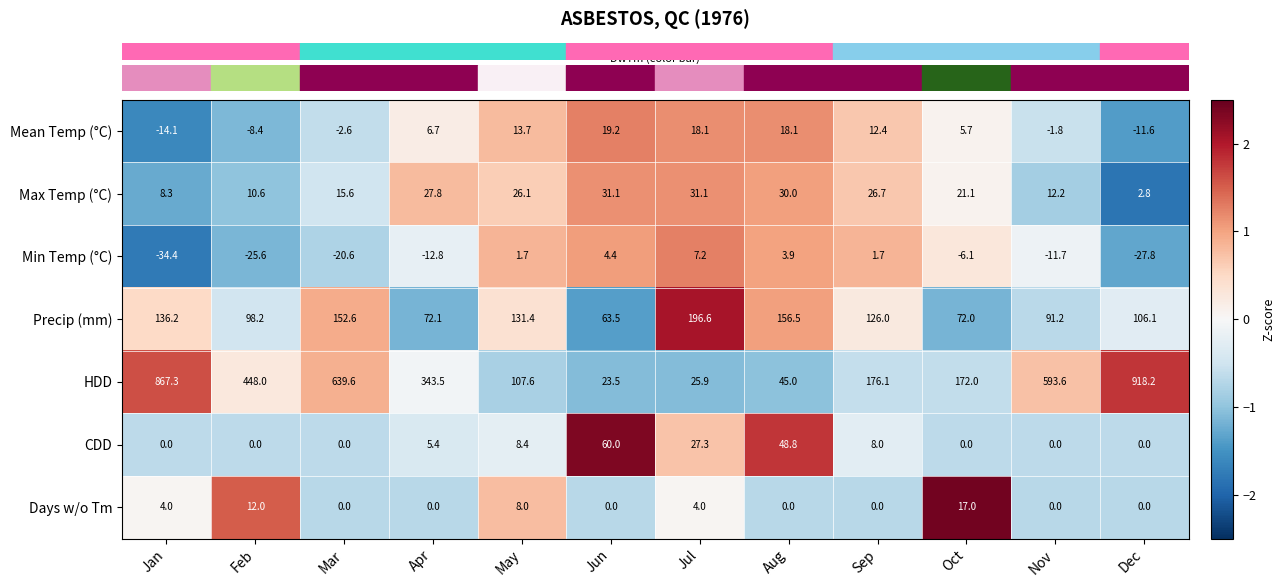

At how many categories does at least one series exceed 0?

12